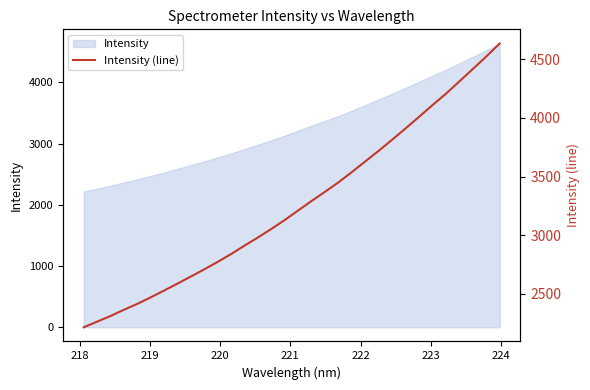

How many data points are less than 3213?

16